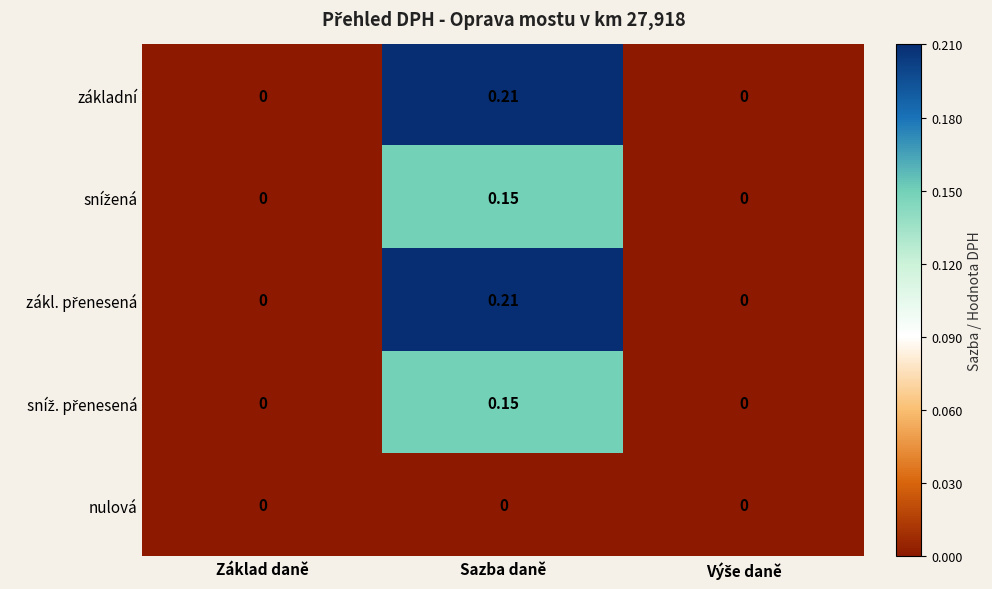

Which category has the highest value across all series?

Sazba daně